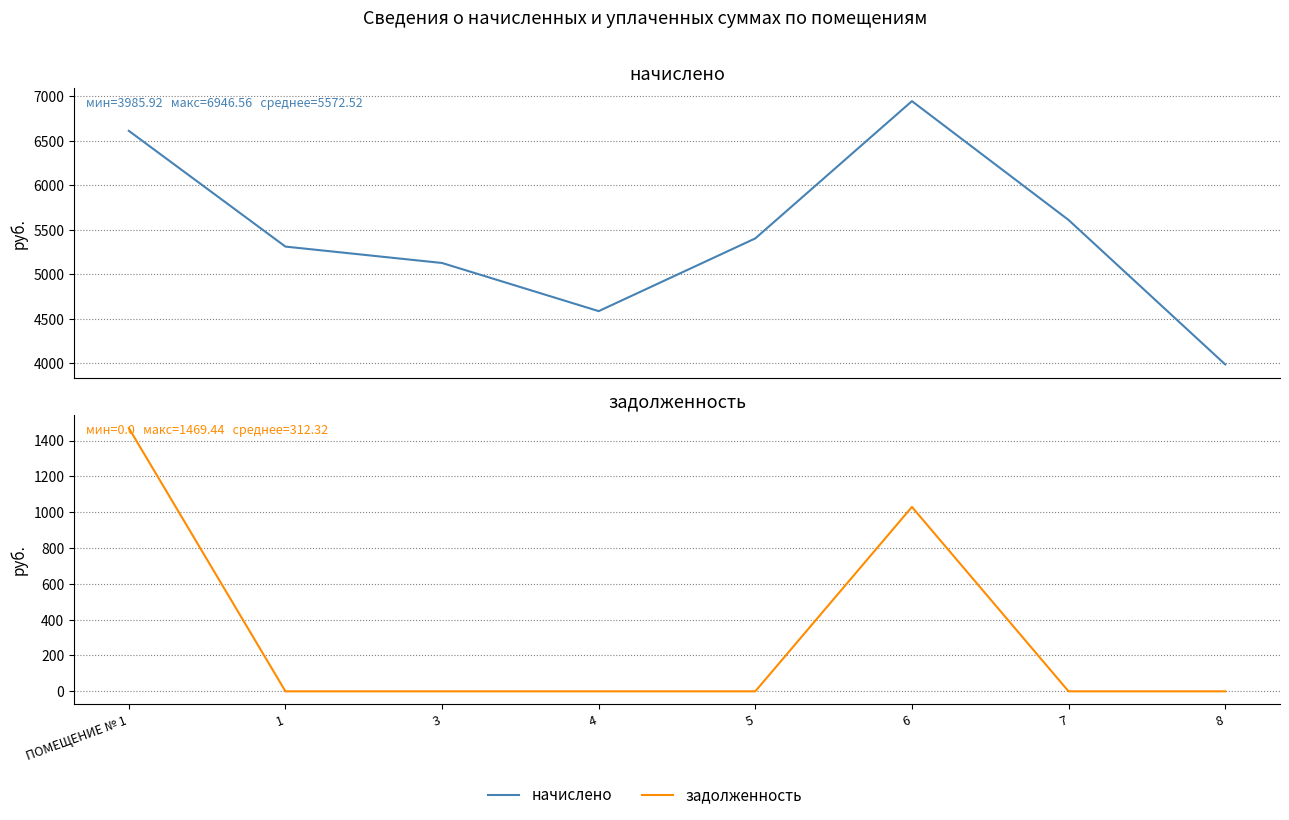

Which series changed the most between ПОМЕЩЕНИЕ № 1 and 1?

задолженность